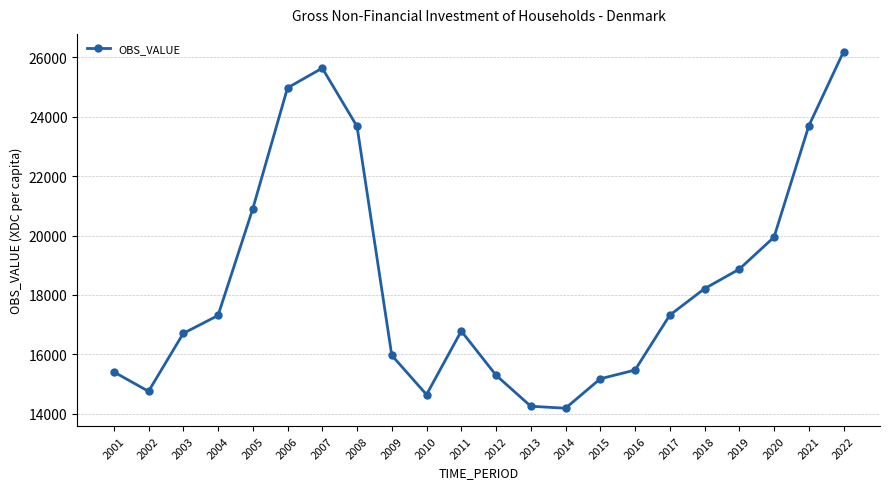

At which category does the data reach its first local valley?

2002